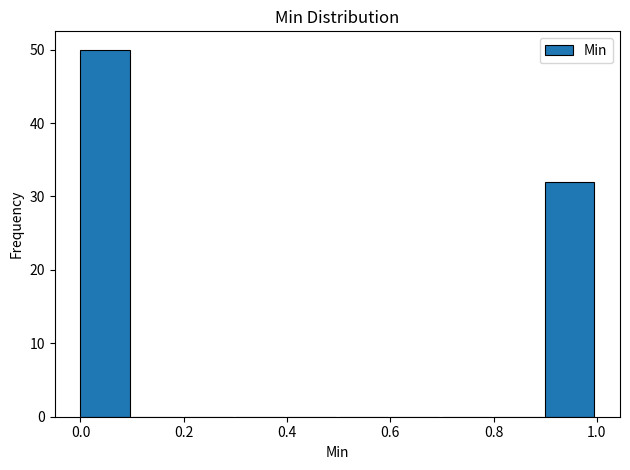

Reading left to right, transcribe this chart: for each bar, give the range it covers on the x-axis and its height. The values are not printed on the chart, so give them approximately, as read against the axis.

0.0 to 0.1: 50
0.1 to 0.2: 0
0.2 to 0.3: 0
0.3 to 0.4: 0
0.4 to 0.5: 0
0.5 to 0.6: 0
0.6 to 0.7: 0
0.7 to 0.8: 0
0.8 to 0.9: 0
0.9 to 1.0: 32